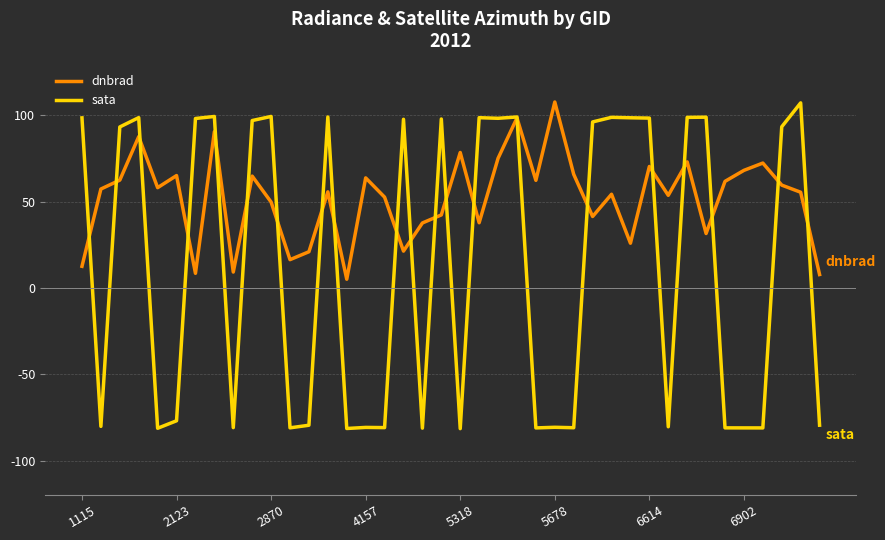

What is the difference between the second highest and second lowest values in the sata series?

180.8